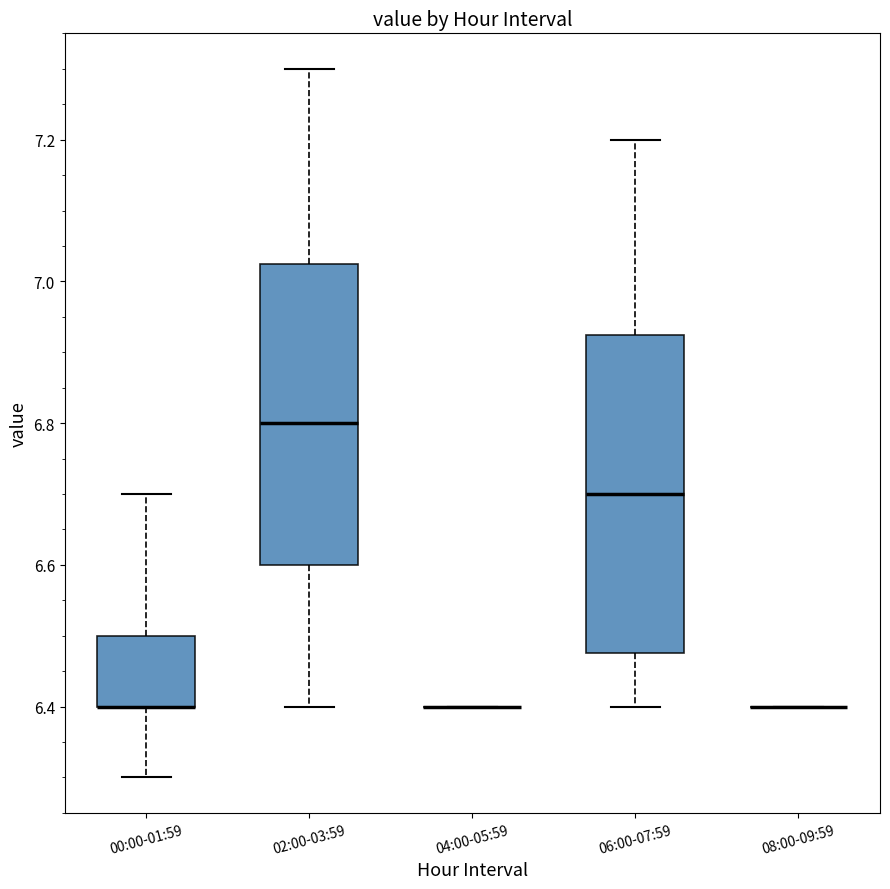

Reading left to right, transcribe this box plot: for each box, give where its median line is, the range the box spans, and where its two whiskers end, as read against the y-axis. The values are not printed on the chart, so give them approximately, as read against the axis.

00:00-01:59: median 6.40 (drawn on the box's lower edge), box 6.40 to 6.50, whiskers 6.30 to 6.70
02:00-03:59: median 6.80, box 6.60 to 7.02, whiskers 6.40 to 7.30
04:00-05:59: box collapsed to a line at 6.40, whiskers 6.40 to 6.40
06:00-07:59: median 6.70, box 6.48 to 6.92, whiskers 6.40 to 7.20
08:00-09:59: box collapsed to a line at 6.40, whiskers 6.40 to 6.40